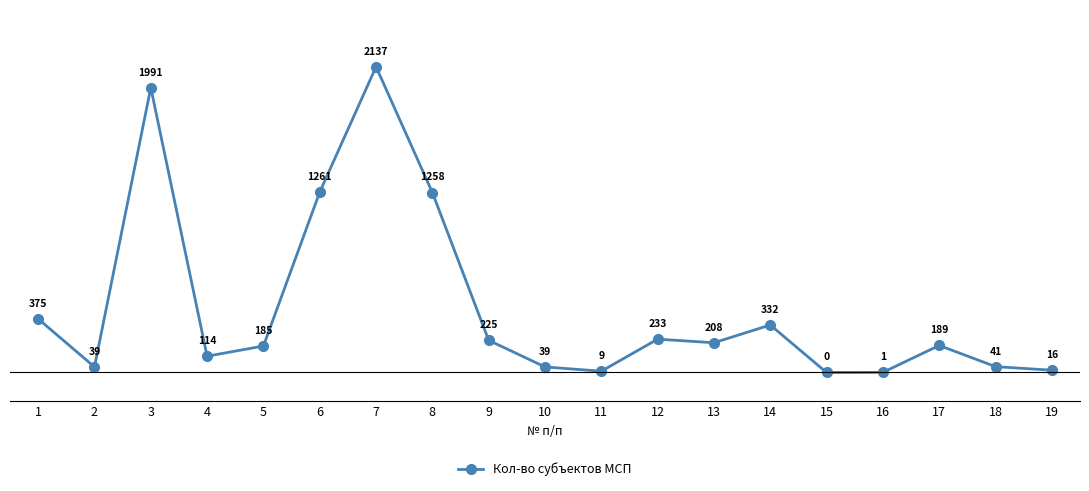

Read the value at 5, to the nearest 50.

200